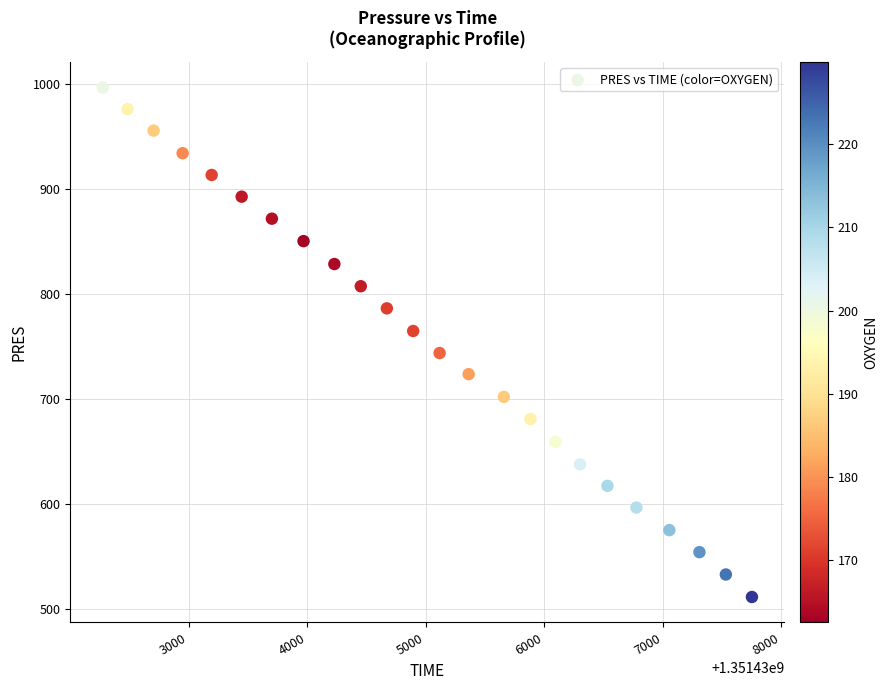

What is the range of X values (max minus min)?

5477.0